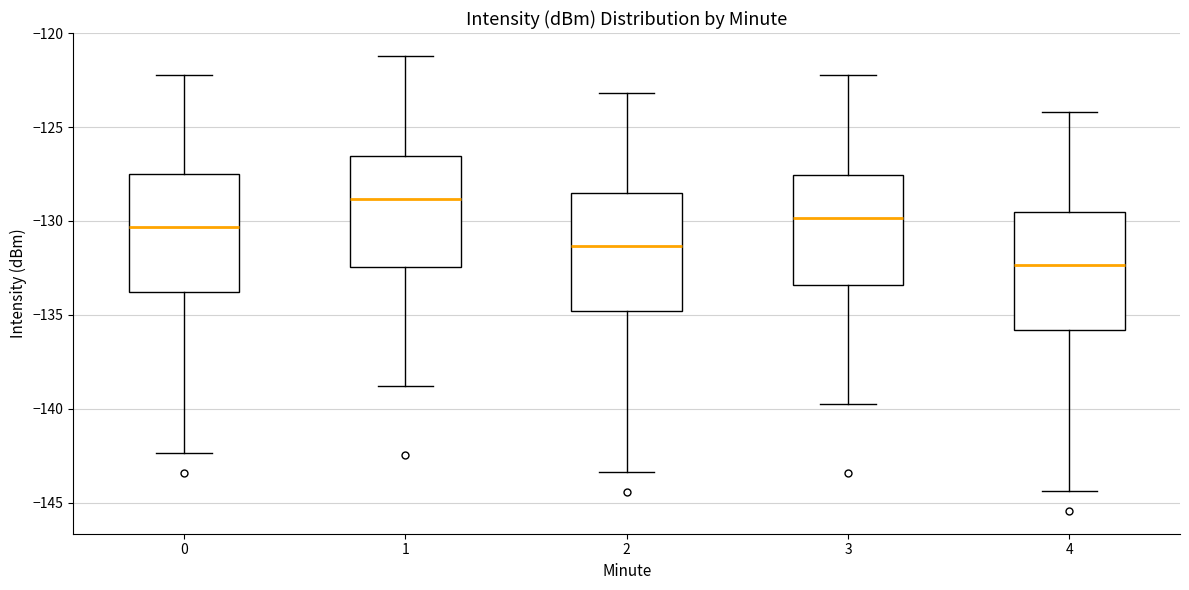

Where does the median line of the box at x = 2 sit on the y-axis? The values are not printed on the chart, so give them approximately, as read against the axis.

-131.5